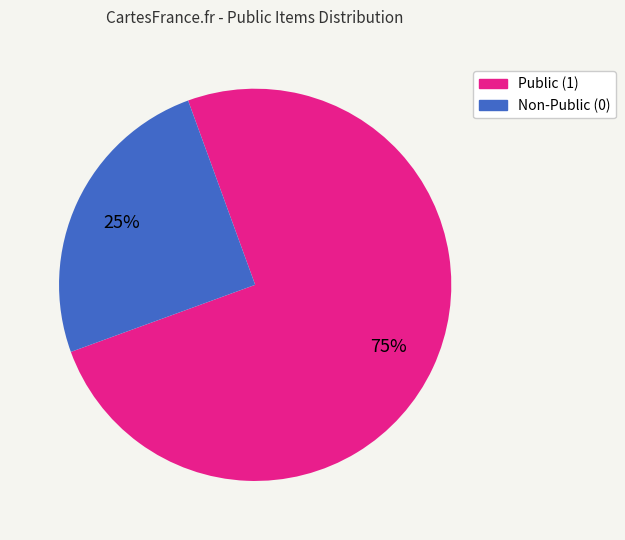

True or false: Non-Public (0) accounts for 25% of the total.

True